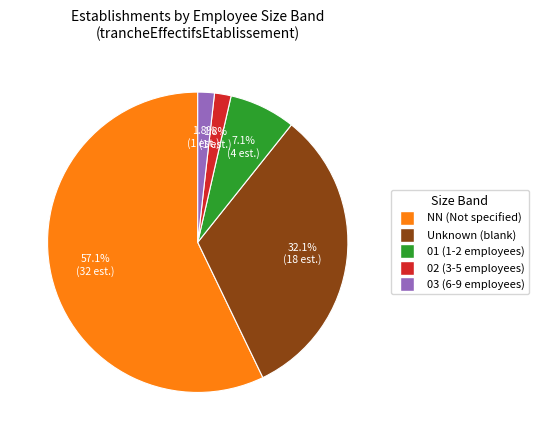

How many slices are in this pie chart?

5